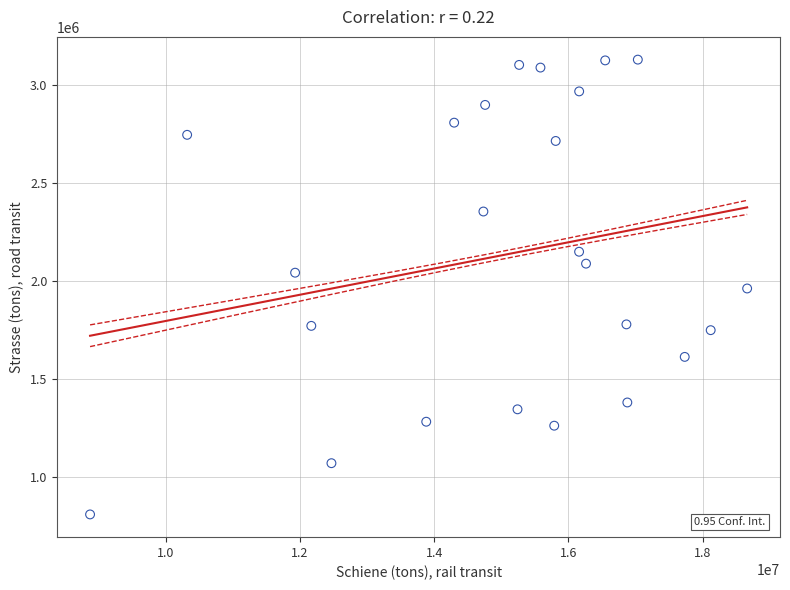

What is the range of X values (max minus min)?

9791365